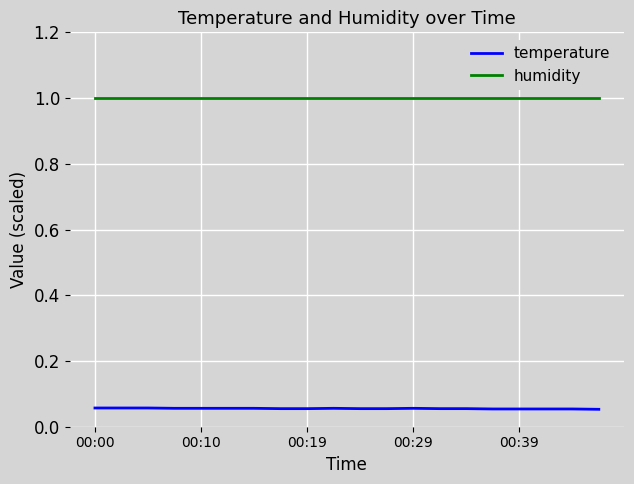

List the series in order of their overall mean, highest first.

humidity, temperature